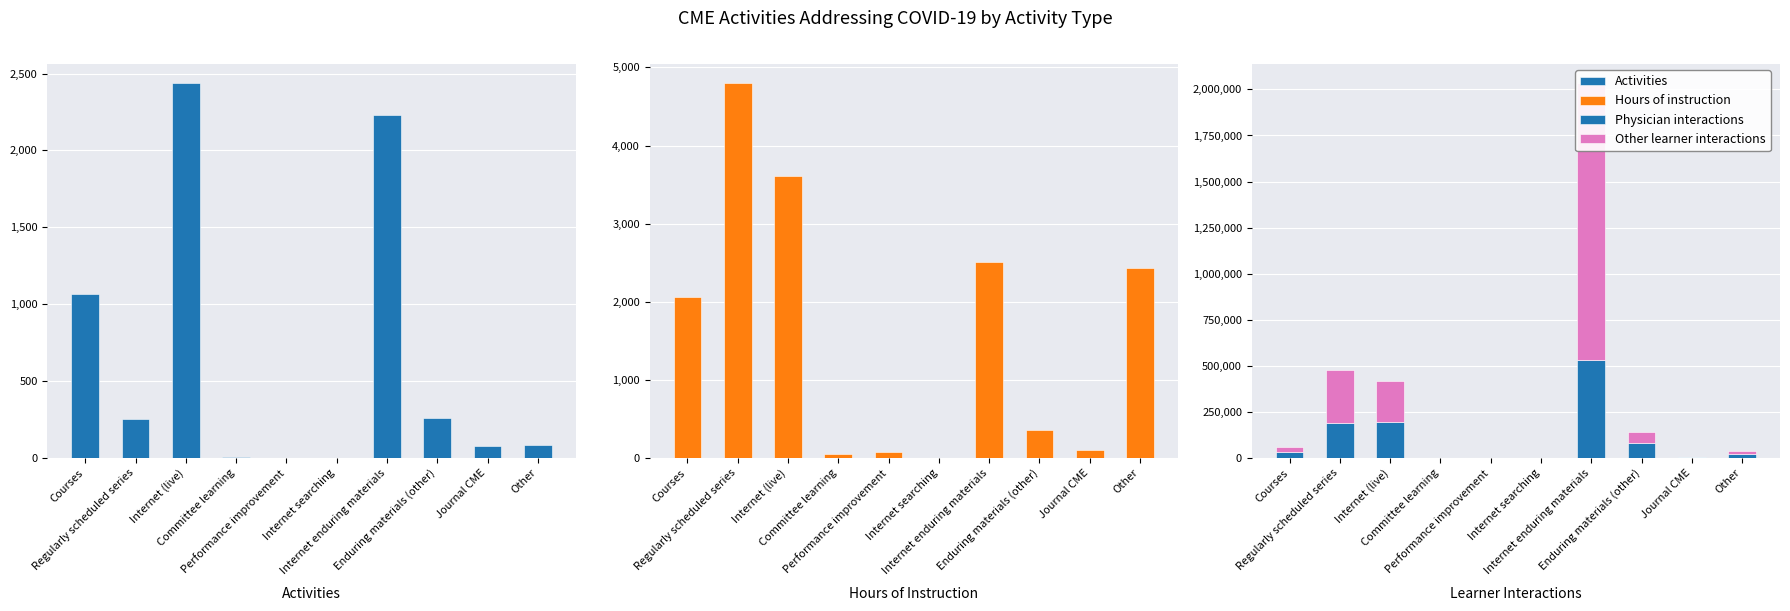

Rank the categories by Physician interactions value from highest to lowest.

Internet enduring materials, Internet (live), Regularly scheduled series, Enduring materials (other), Courses, Other, Journal CME, Performance improvement, Committee learning, Internet searching